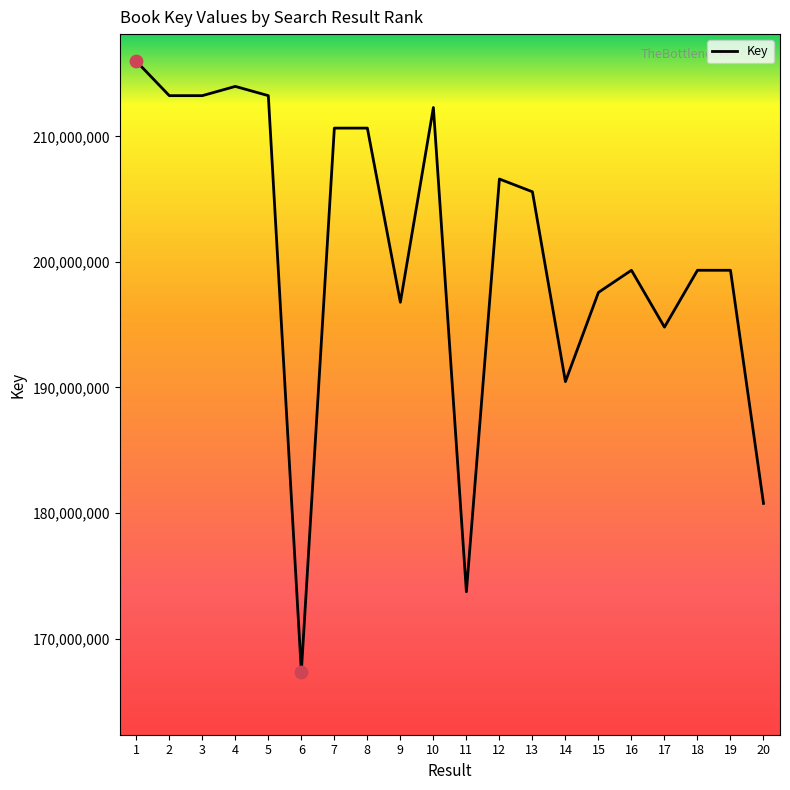

What is the change in value from 4 to 8?

-3320971